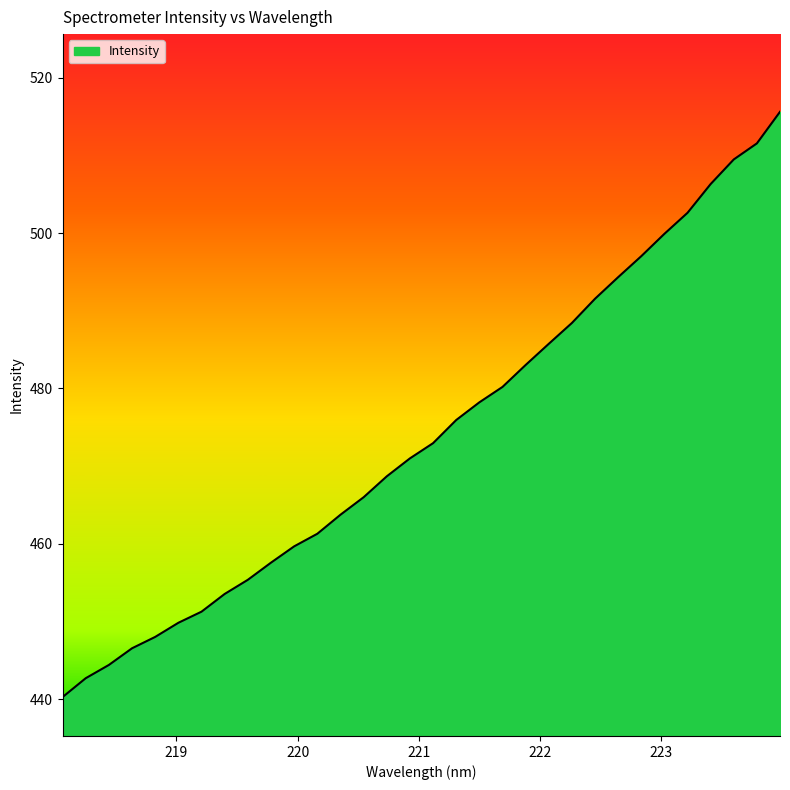

What is the minimum value shown in the chart?

440.3